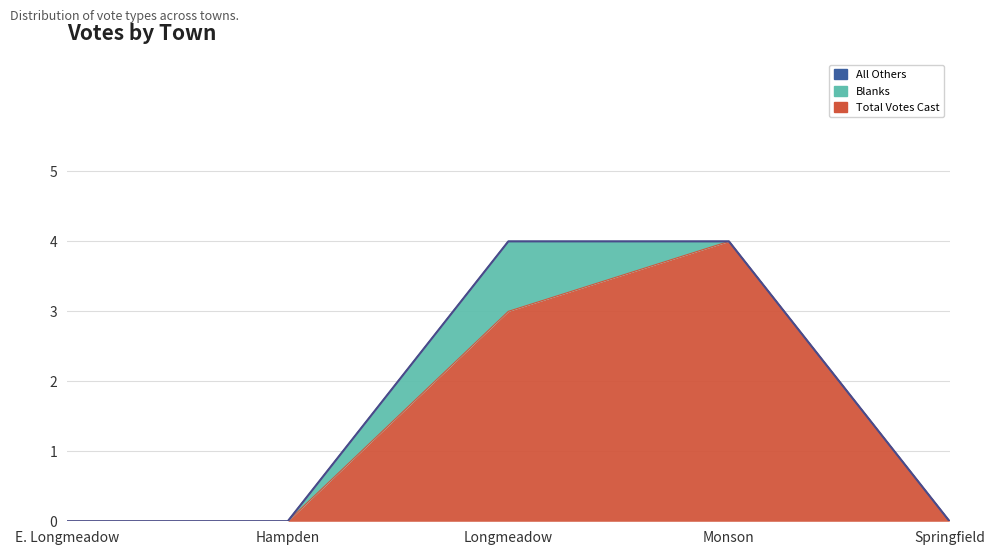

Does the chart display data point markers on the line(s)?

No